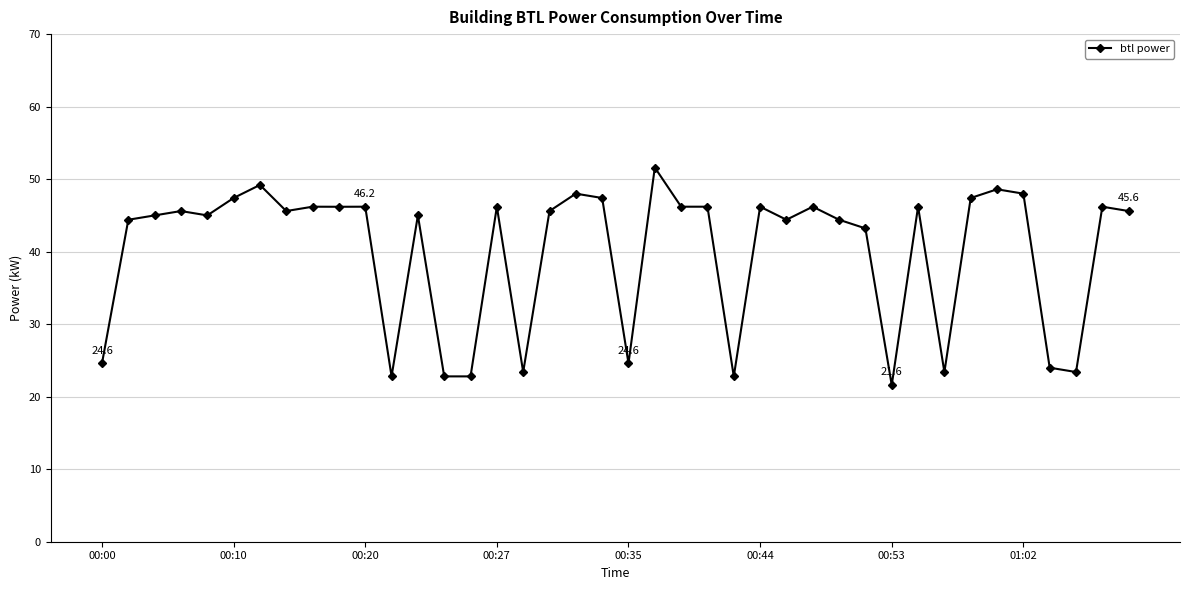

True or false: there are more than 2 points higher than both neighbors.

True